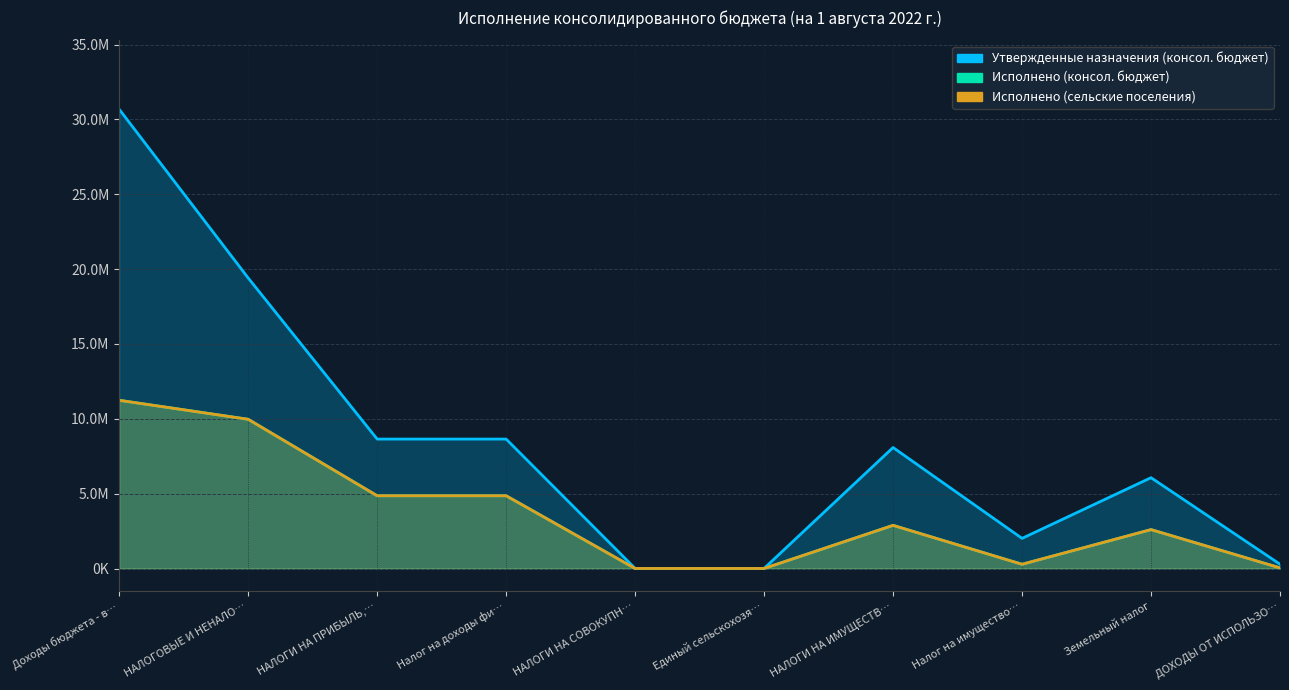

What are all the series names shown in the legend?

Утвержденные назначения (консол. бюджет), Исполнено (консол. бюджет), Исполнено (сельские поселения)